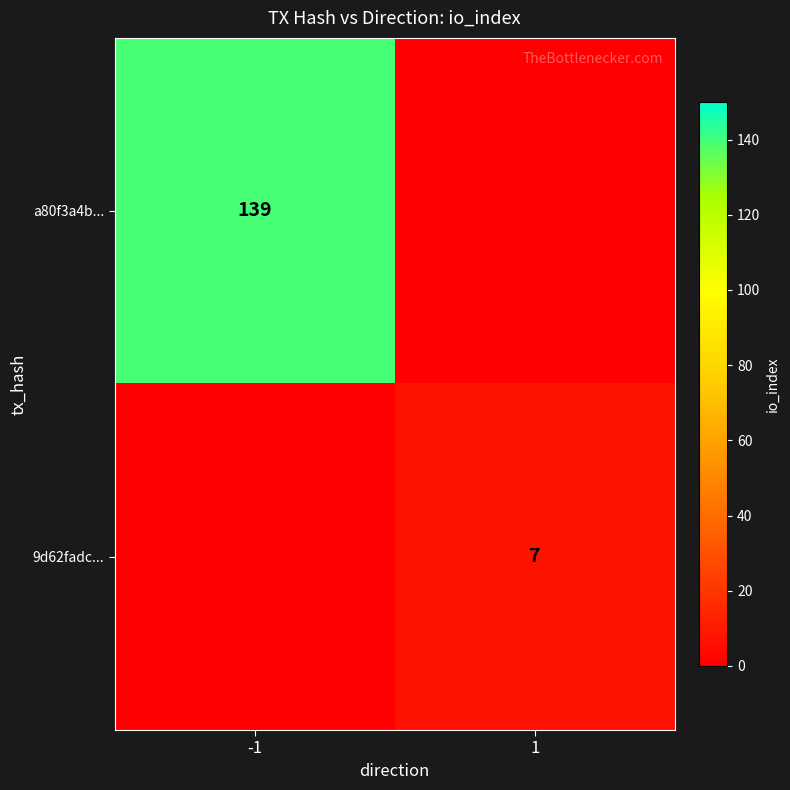

The value of a80f3a4b... at -1 is 139. True or false?

True